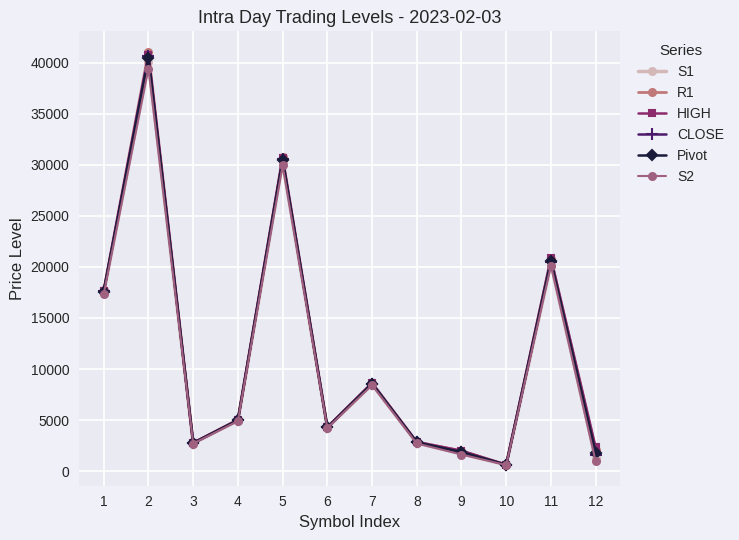

The value of CLOSE at 9 is 1841.2. True or false?

True